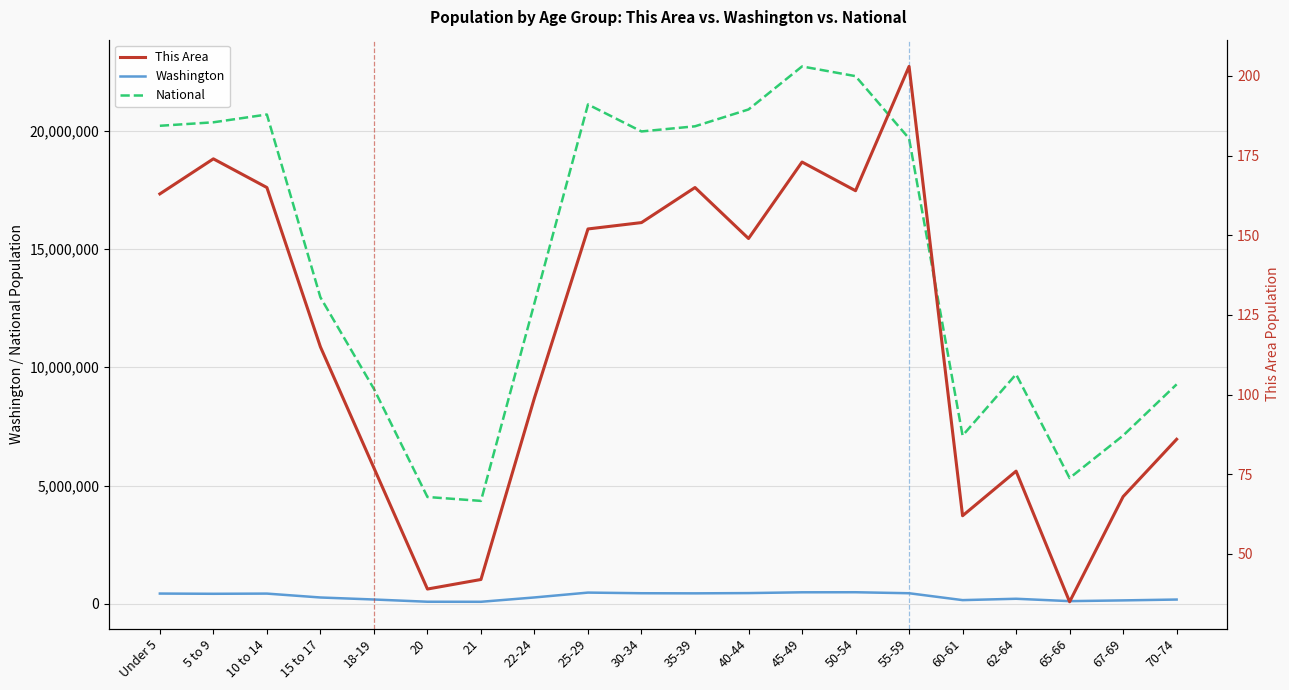

What is the label of the 13th point from the left?

45-49